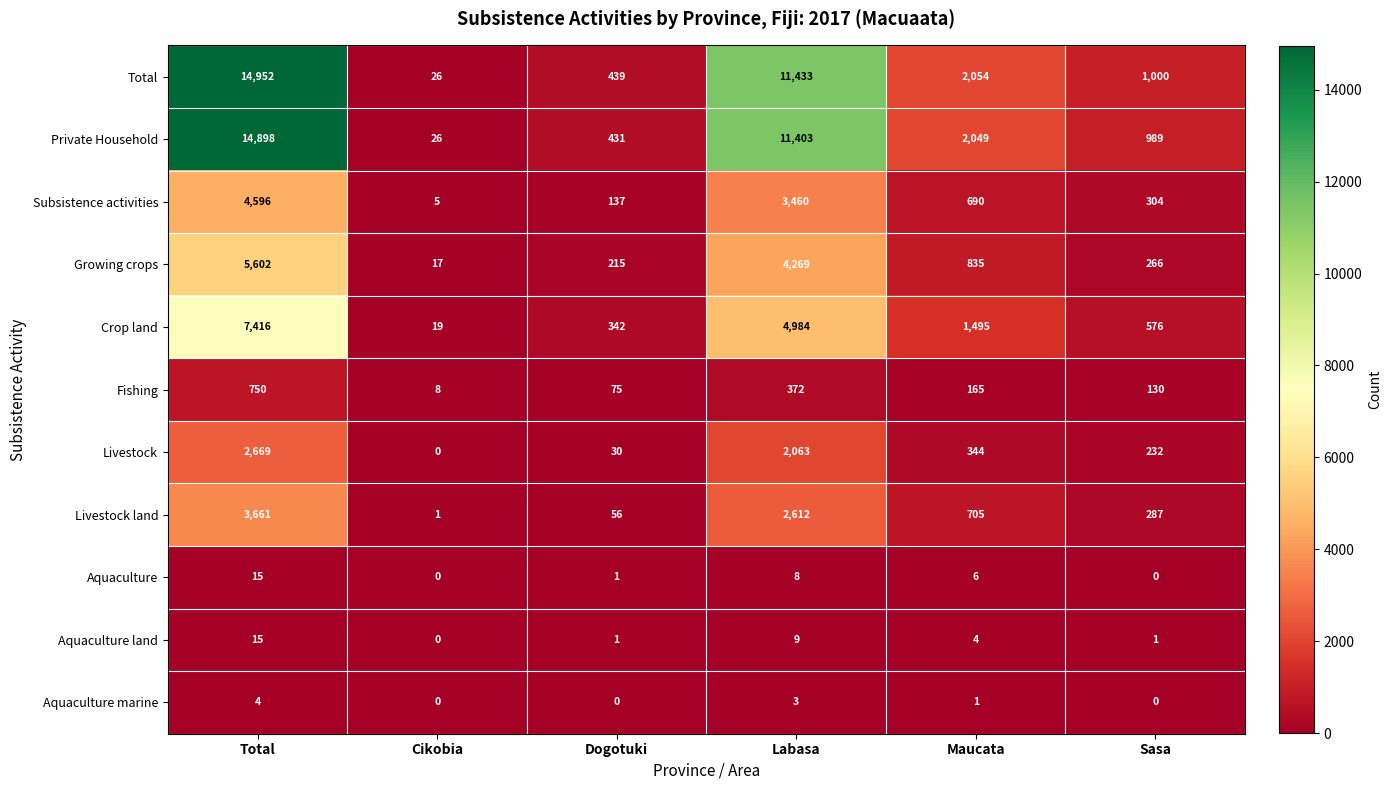

What is the highest value of the Private Household series?

14898